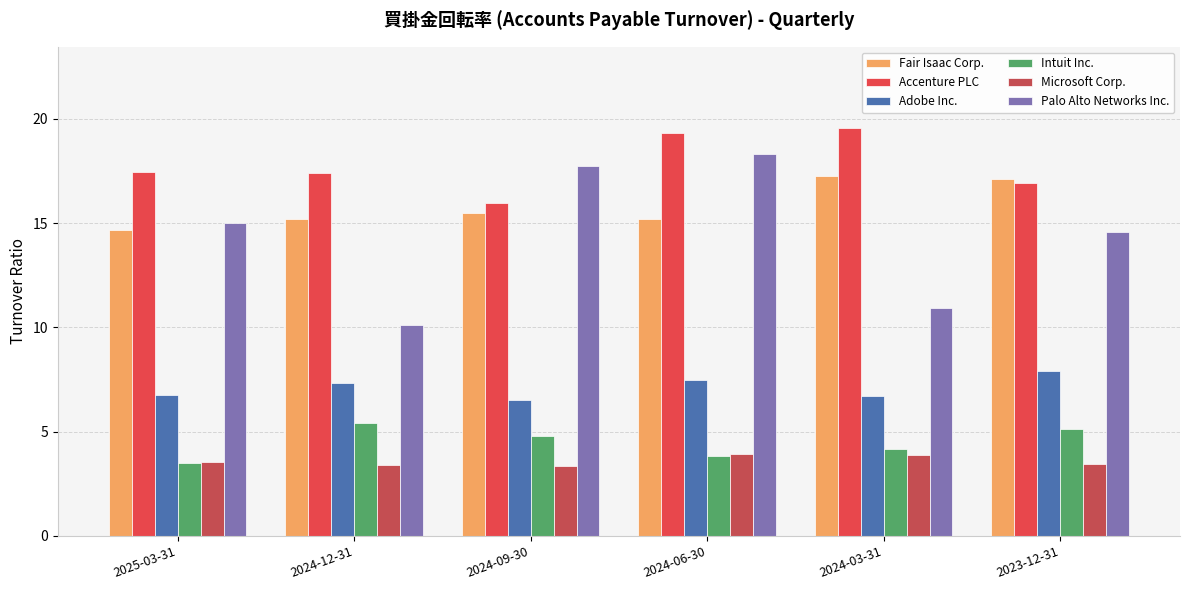

Between 2024-12-31 and 2024-06-30, which series saw the biggest shift?

Palo Alto Networks Inc.